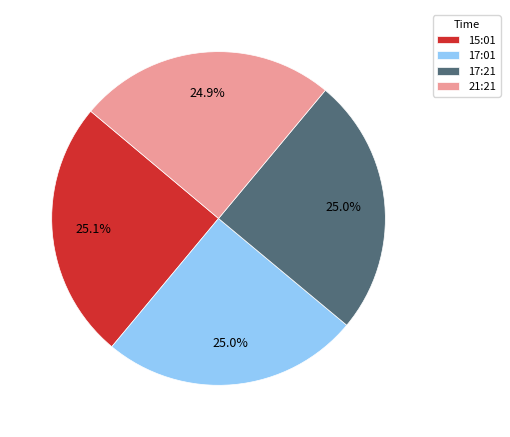

How many segments does this pie chart have?

4